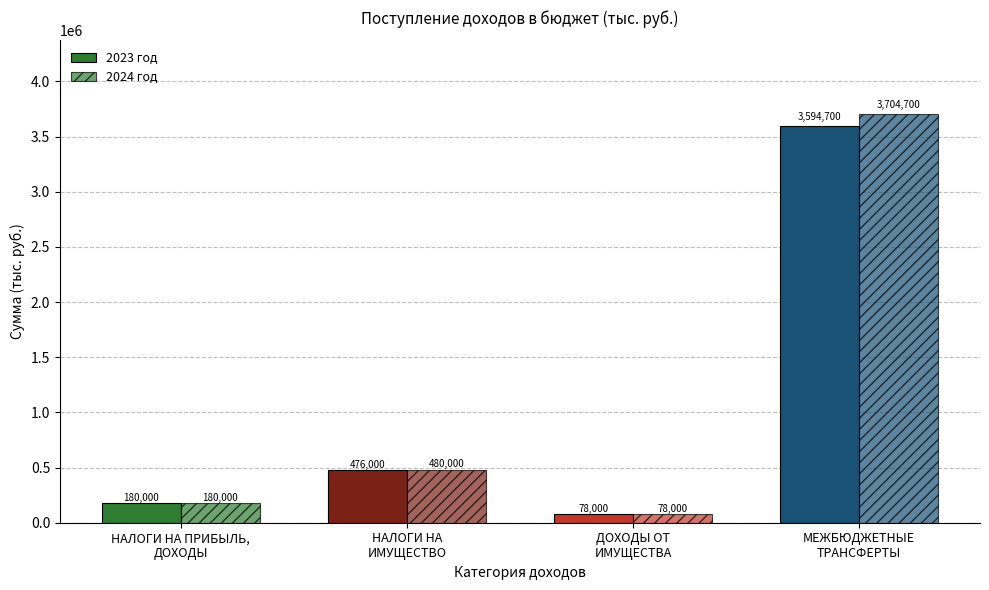

What is the average value of the 2024 год series?

1110675